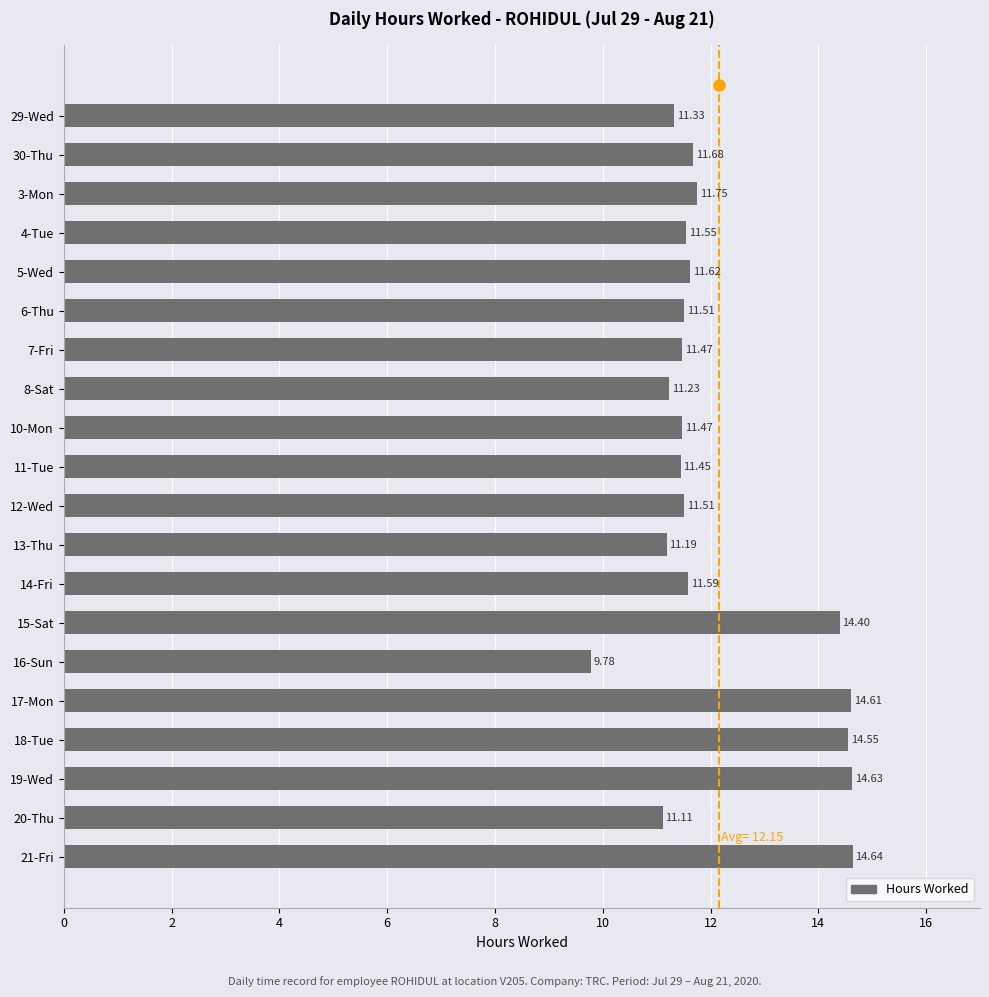

What is the difference between the values at 12-Wed and 21-Fri?

3.1